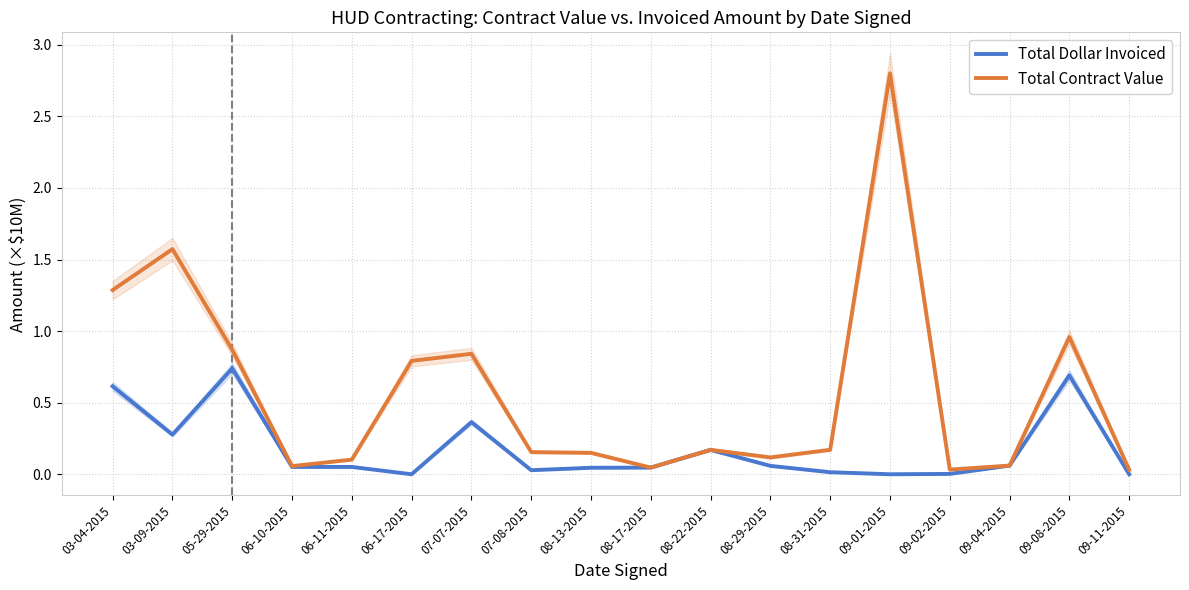

True or false: Total Dollar Invoiced and Total Contract Value cross at least once.

False